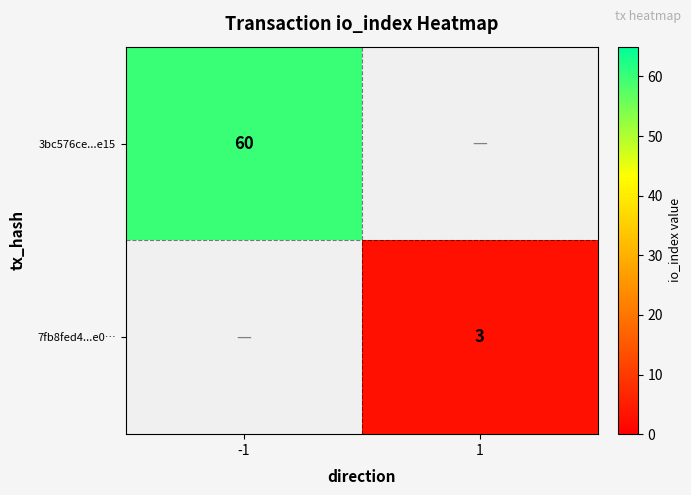

Which label corresponds to the largest value in the chart?

-1